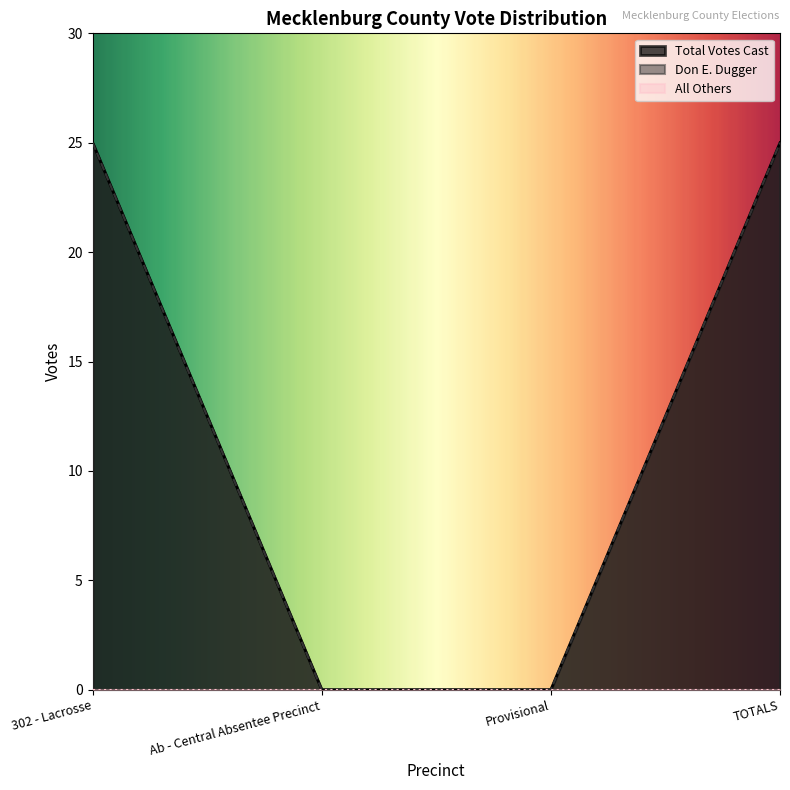

Reading left to right, transcribe all the data shown in this chart.

Total Votes Cast: 302 - Lacrosse=25	Ab - Central Absentee Precinct=0	Provisional=0	TOTALS=25
Don E. Dugger: 302 - Lacrosse=25	Ab - Central Absentee Precinct=0	Provisional=0	TOTALS=25